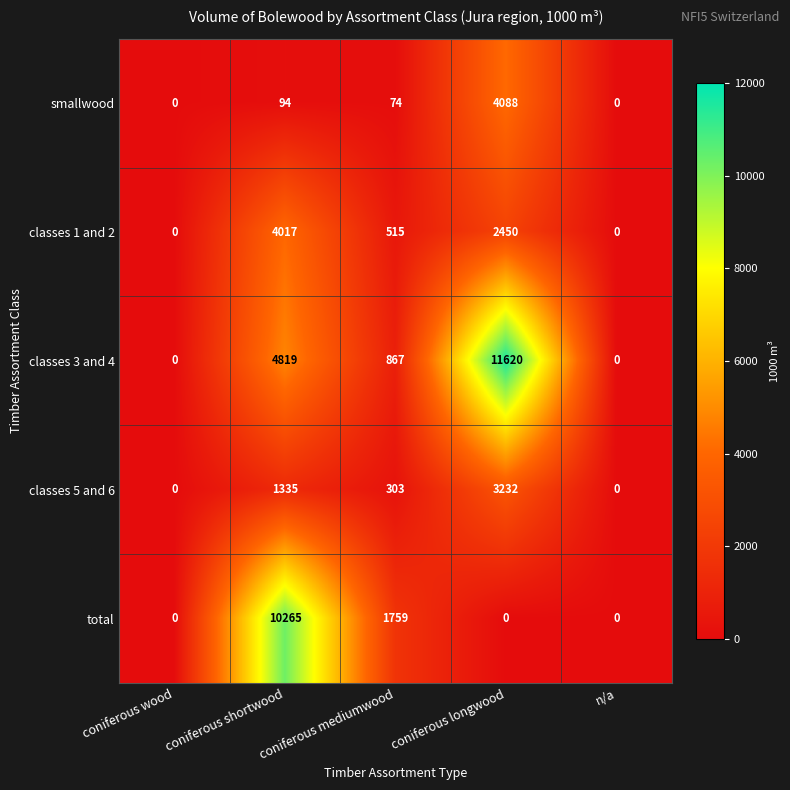

Which series has the widest spread of values?

classes 3 and 4